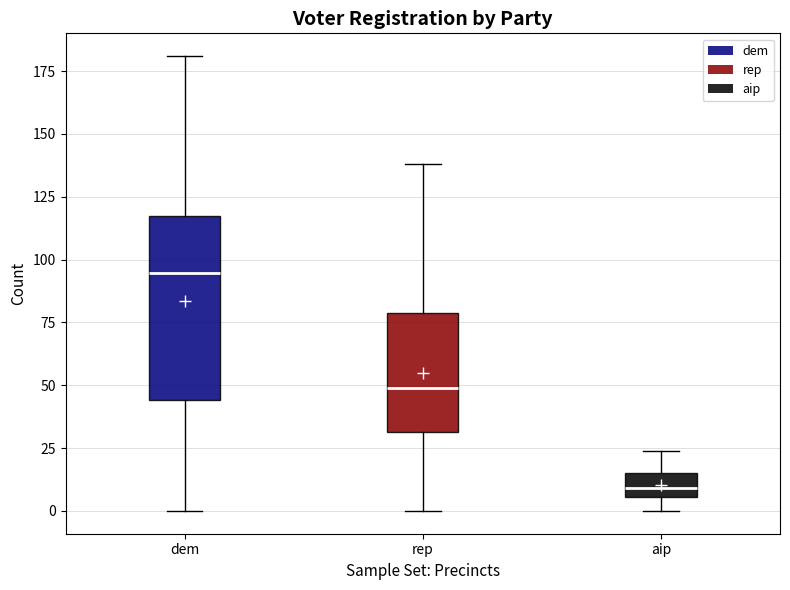

Where is the upper edge of the box for aip on the y-axis? The values are not printed on the chart, so give them approximately, as read against the axis.

15